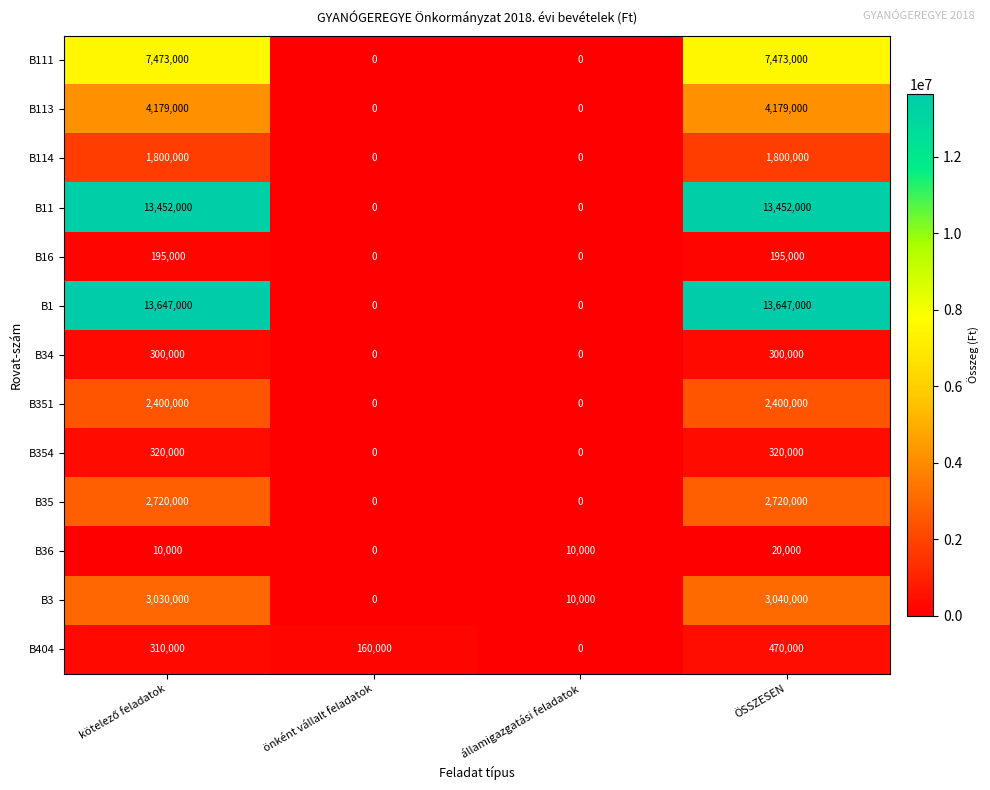

What is the maximum value shown in the chart?

13647000